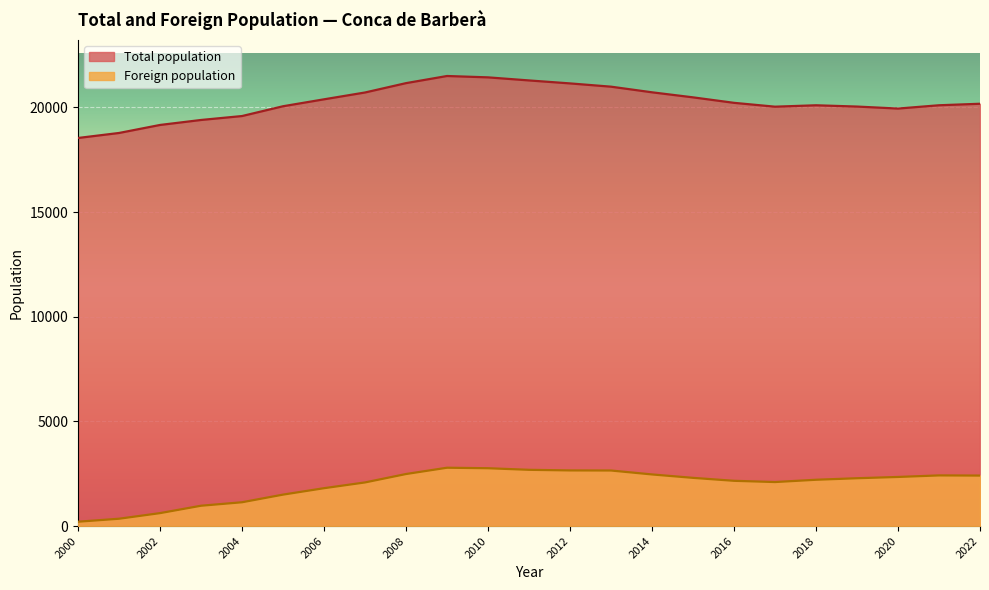

What is the difference between the maximum and minimum values in the Total population series?

2961